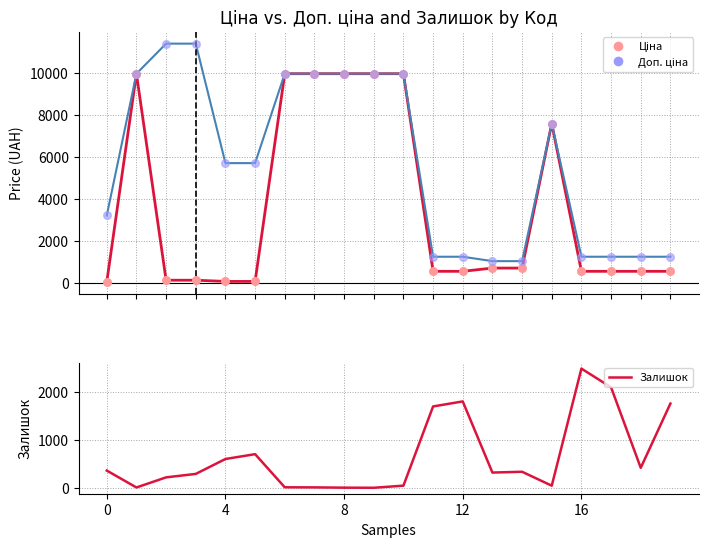

Which series contains the highest Y value?

Доп. ціна